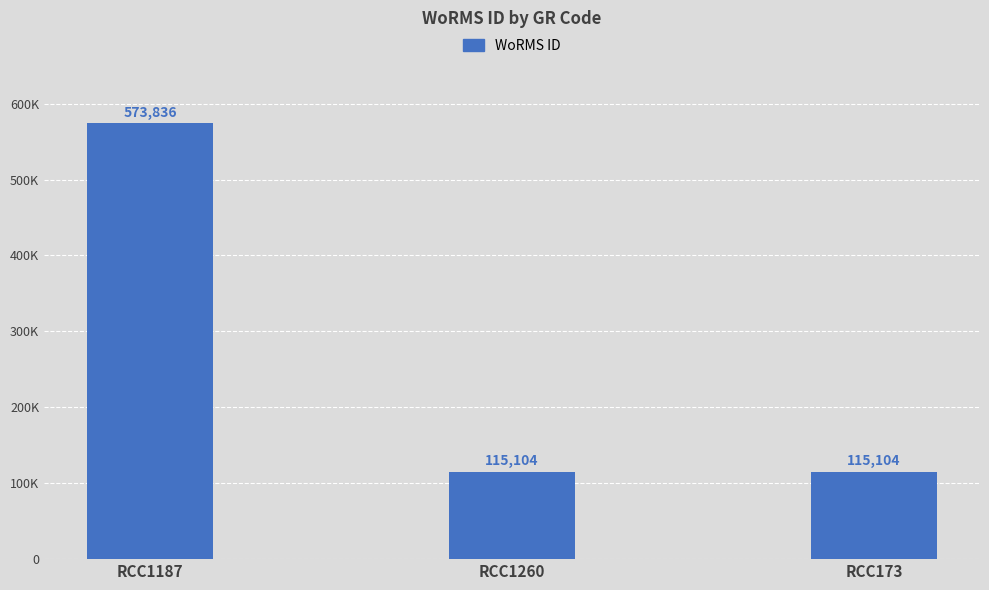

Reading left to right, extract all data points from this chart.

573836	115104	115104